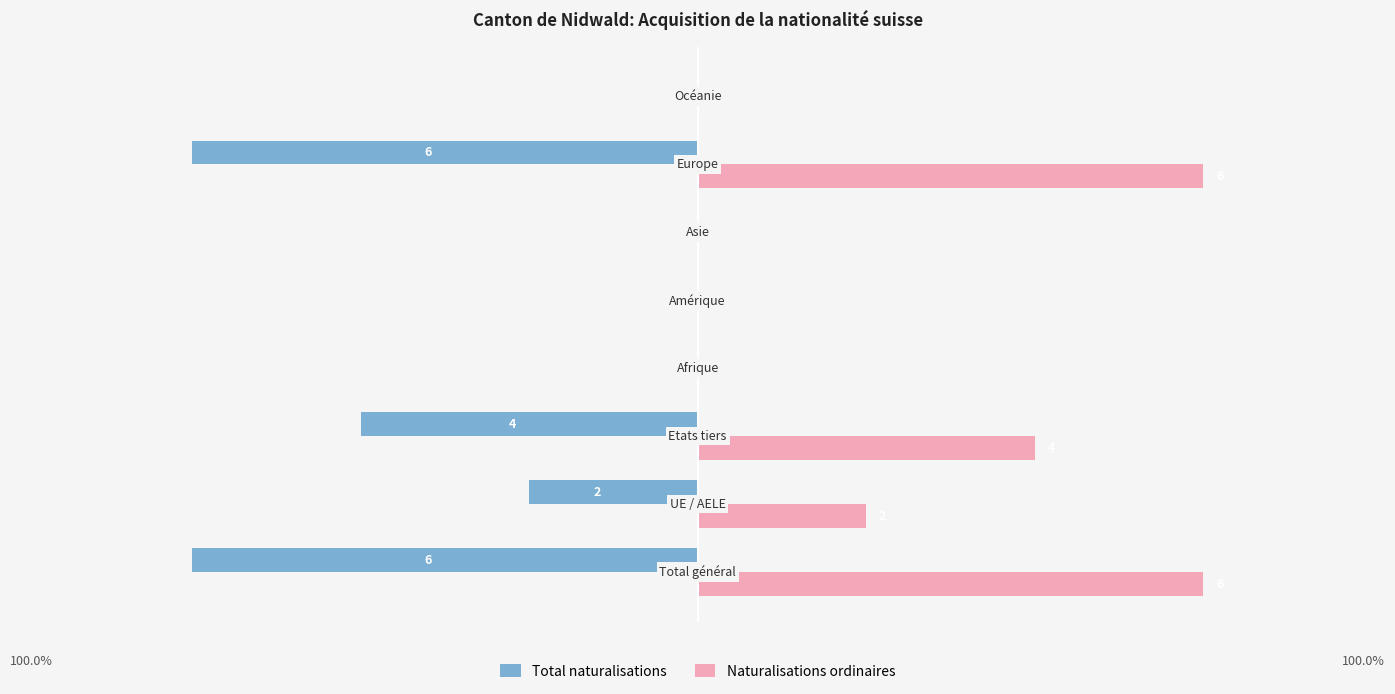

Which series has the largest total across all categories?

Naturalisations ordinaires